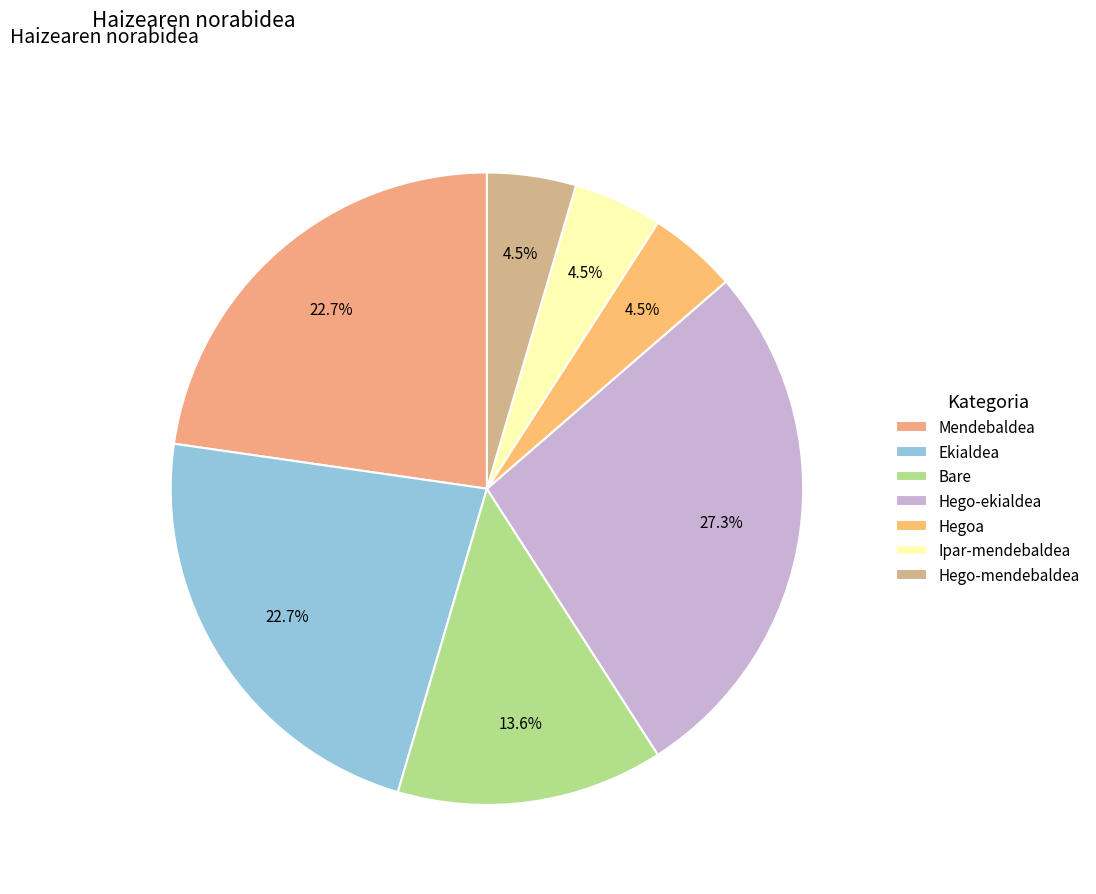

Does any single category account for the majority?

No